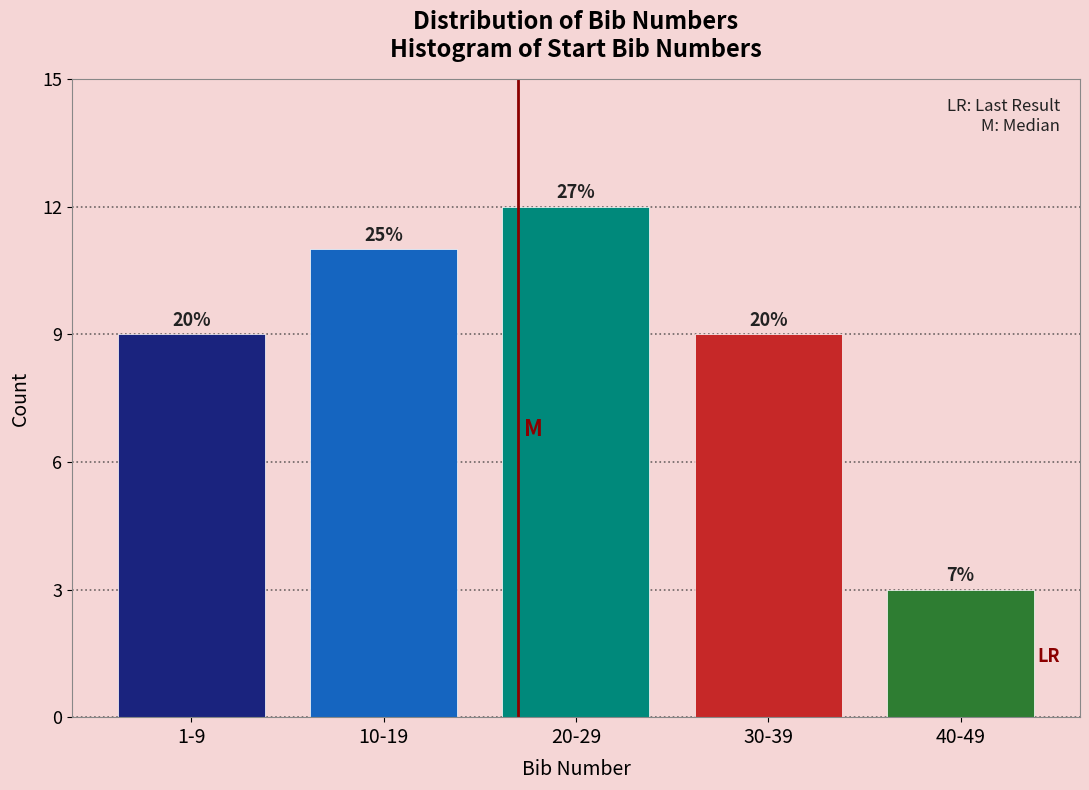

How many bars are there in total?

5